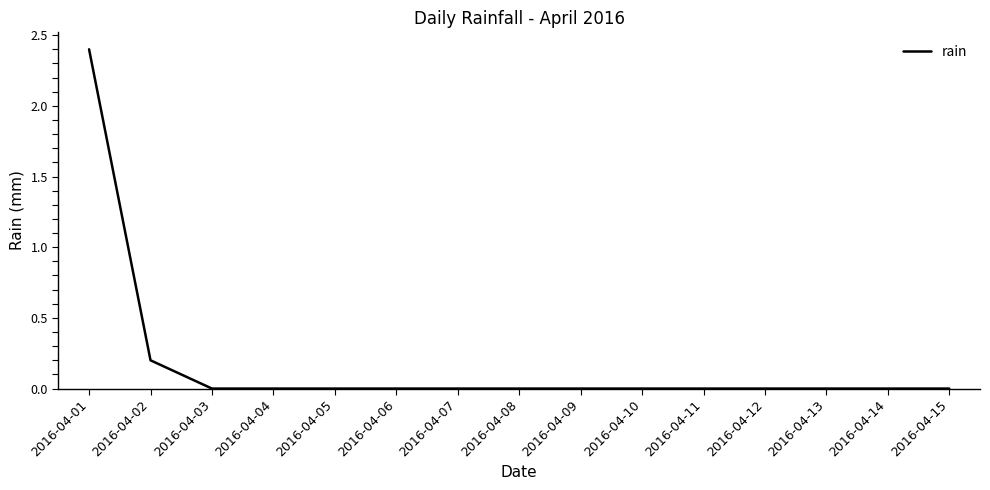

Reading right to left, what are all the values shown in this chart?

2016-04-15=0.0	2016-04-14=0.0	2016-04-13=0.0	2016-04-12=0.0	2016-04-11=0.0	2016-04-10=0.0	2016-04-09=0.0	2016-04-08=0.0	2016-04-07=0.0	2016-04-06=0.0	2016-04-05=0.0	2016-04-04=0.0	2016-04-03=0.0	2016-04-02=0.2	2016-04-01=2.4